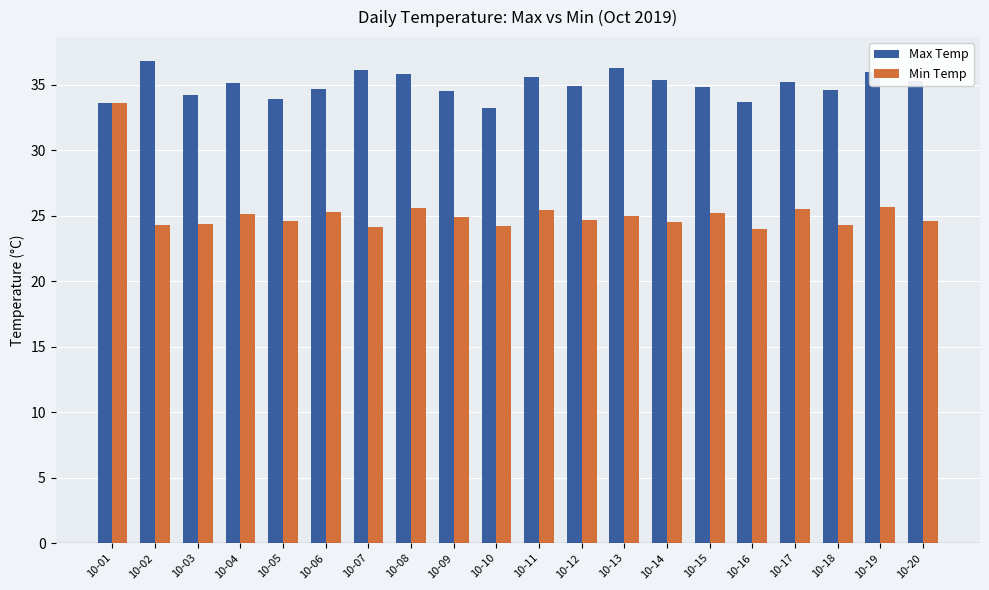

Which series has the largest total across all categories?

Max Temp